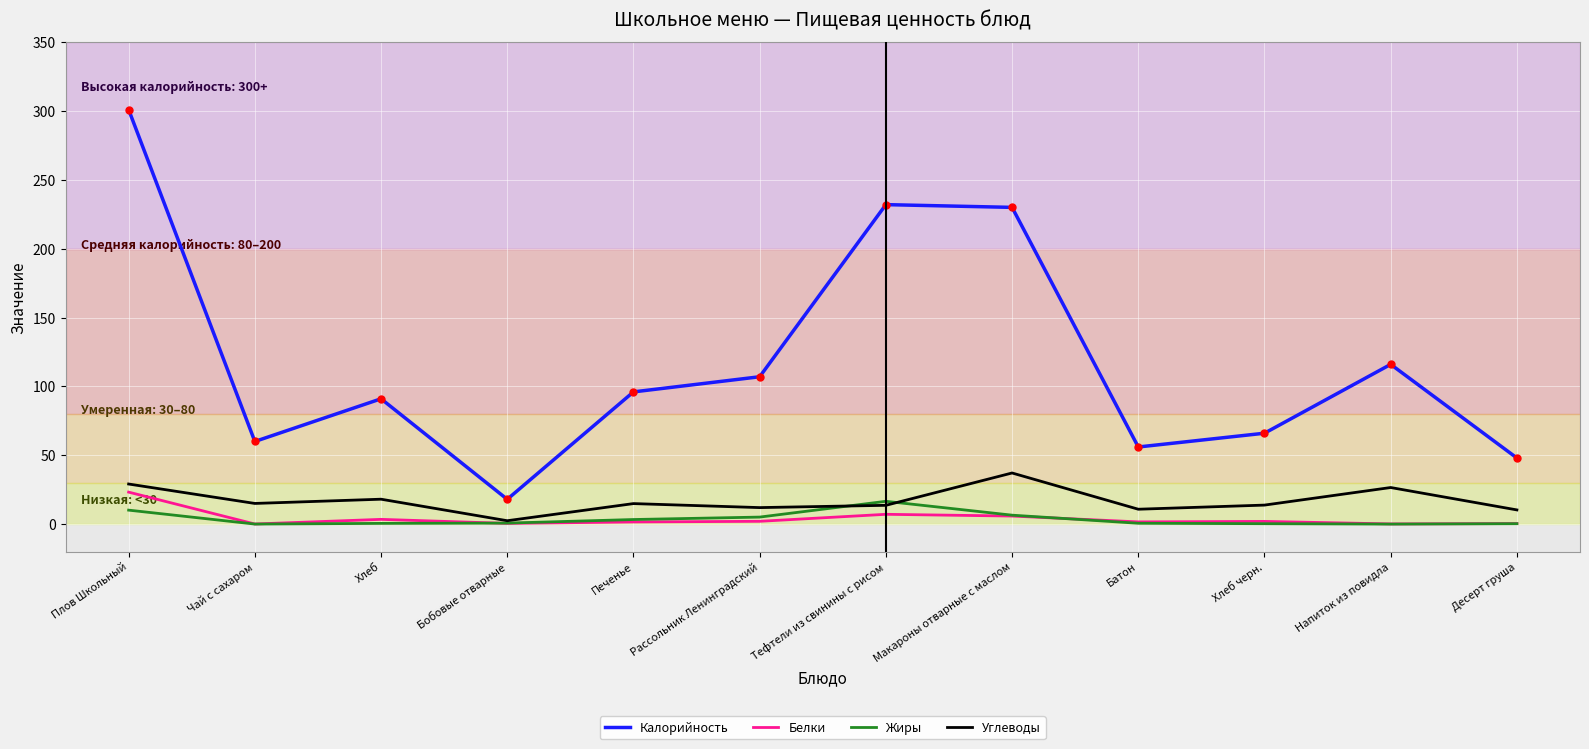

Which category has the highest value across all series?

Плов Школьный